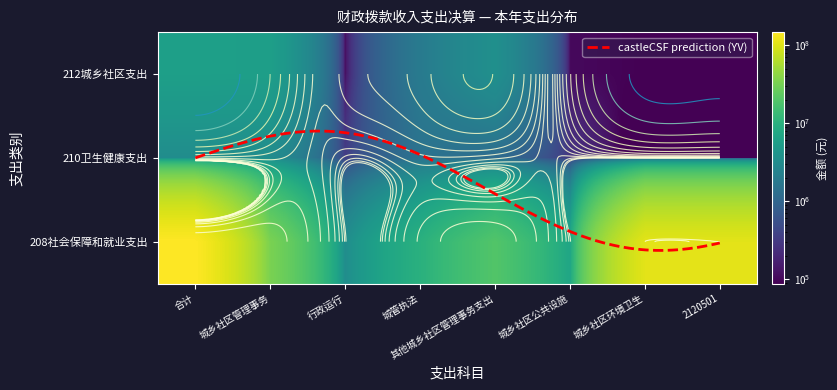

Which category has the highest value in the 210卫生健康支出 series?

合计